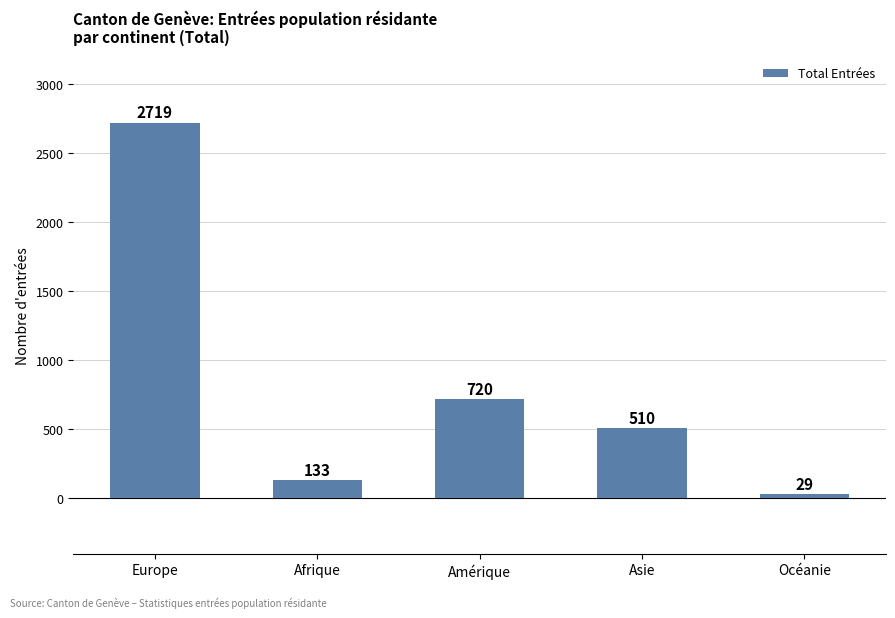

What is the label of the 2nd bar from the right?

Asie